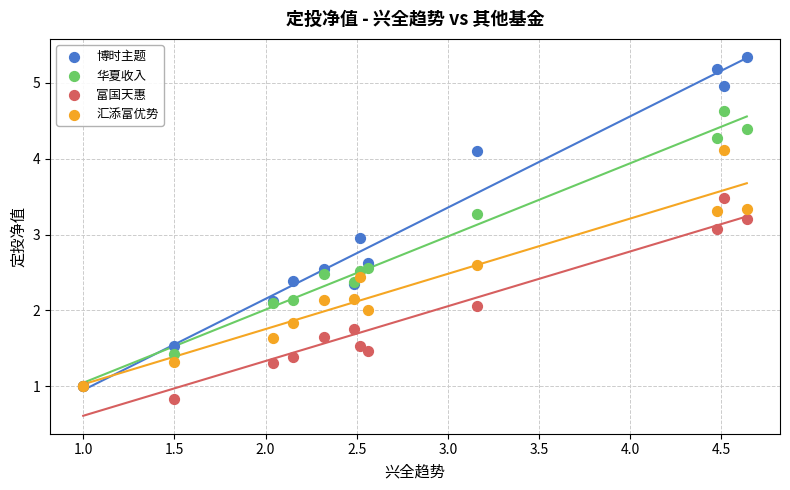

What are all the series names shown in the legend?

博时主题, 华夏收入, 富国天惠, 汇添富优势